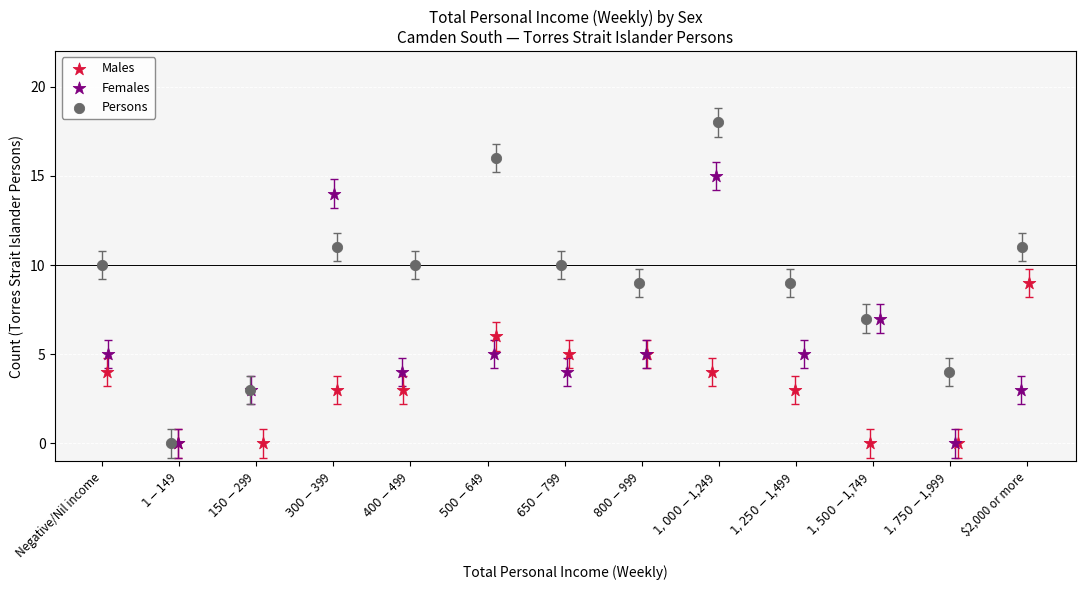

Which series has the widest spread of Y values?

Persons